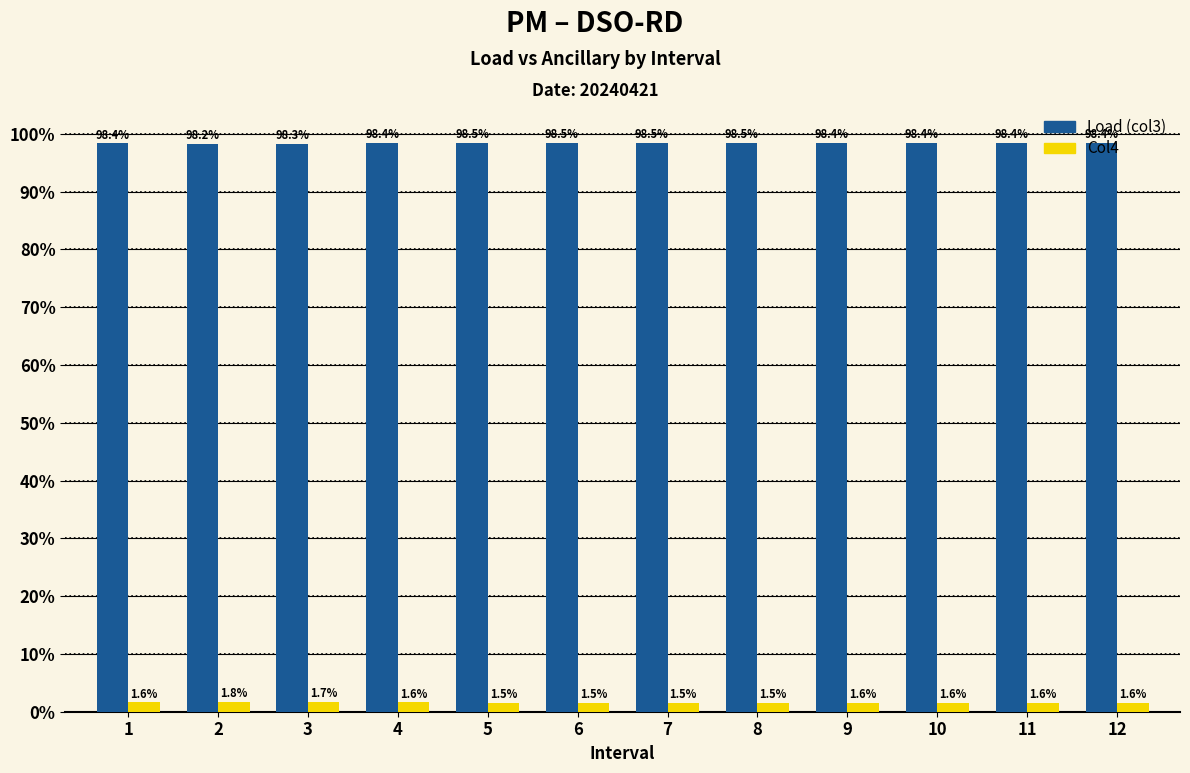

List the series in order of their peak value, highest first.

Load (col3), Col4